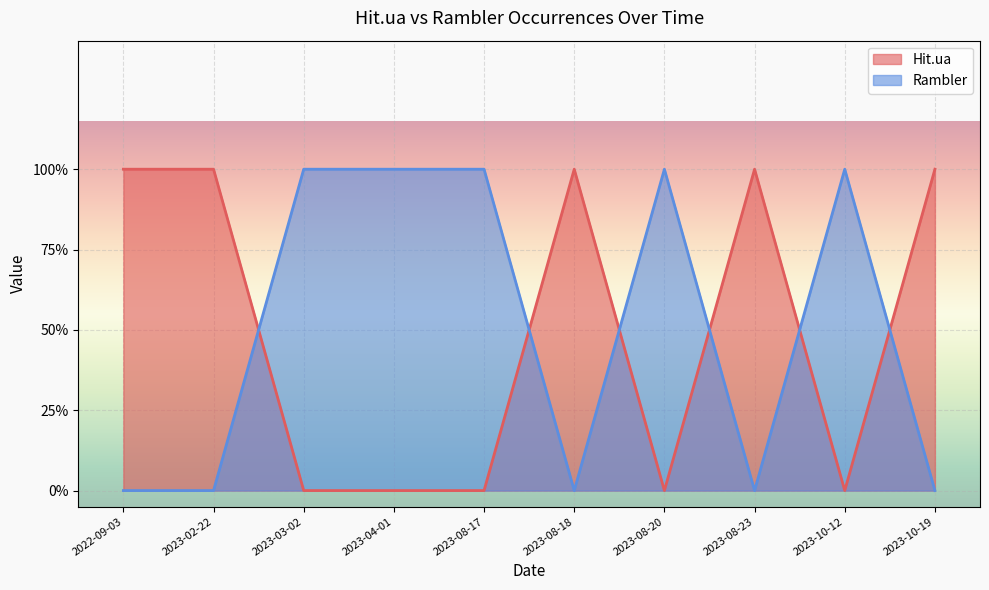

At which category is the sum across all series the highest?

2022-09-03